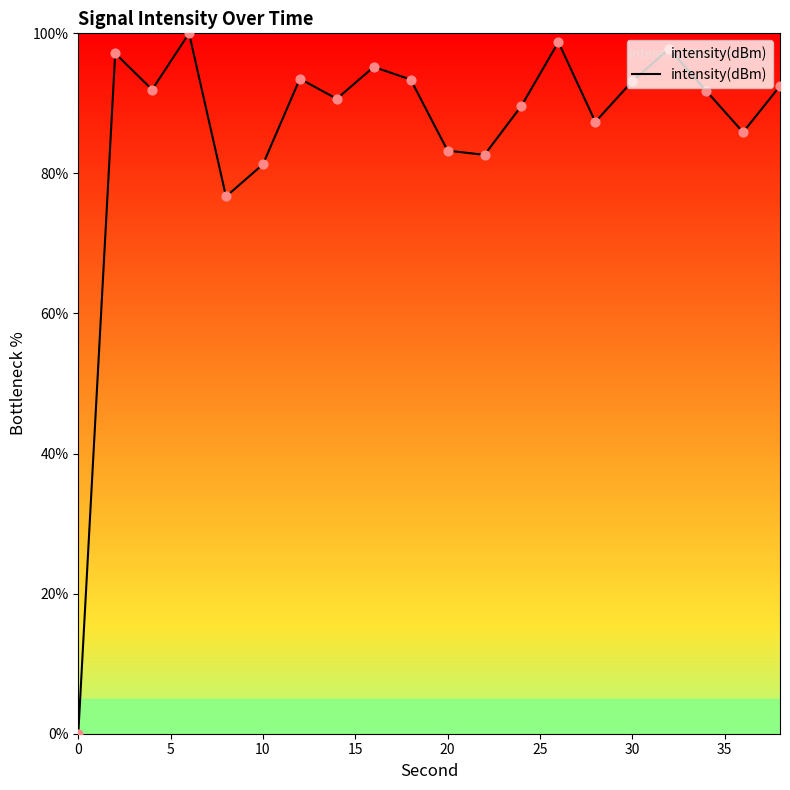

What is the difference between the maximum and minimum values?

100.0